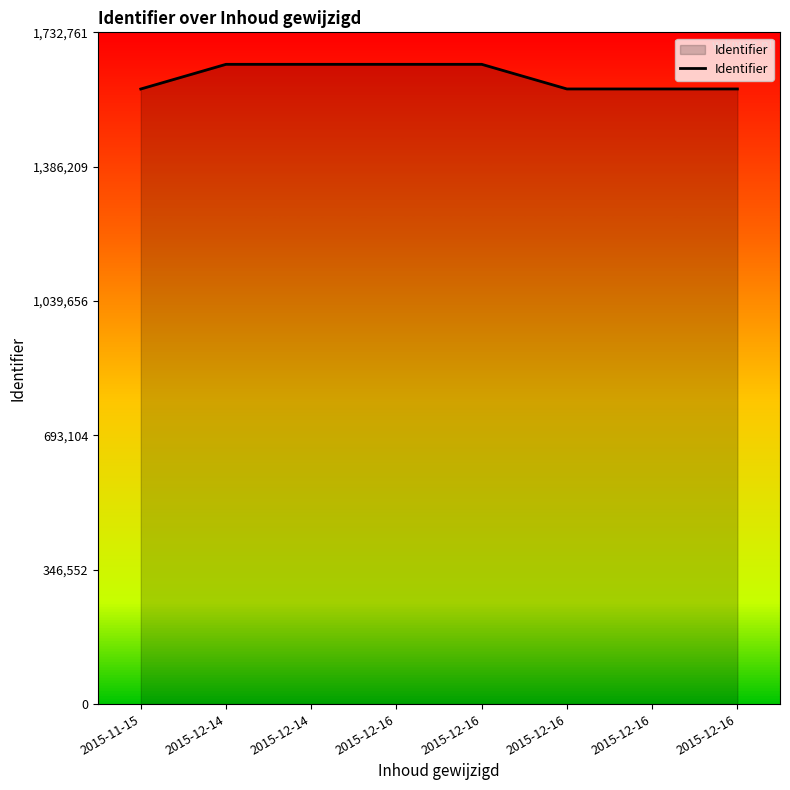

Does the chart display data point markers on the line(s)?

No